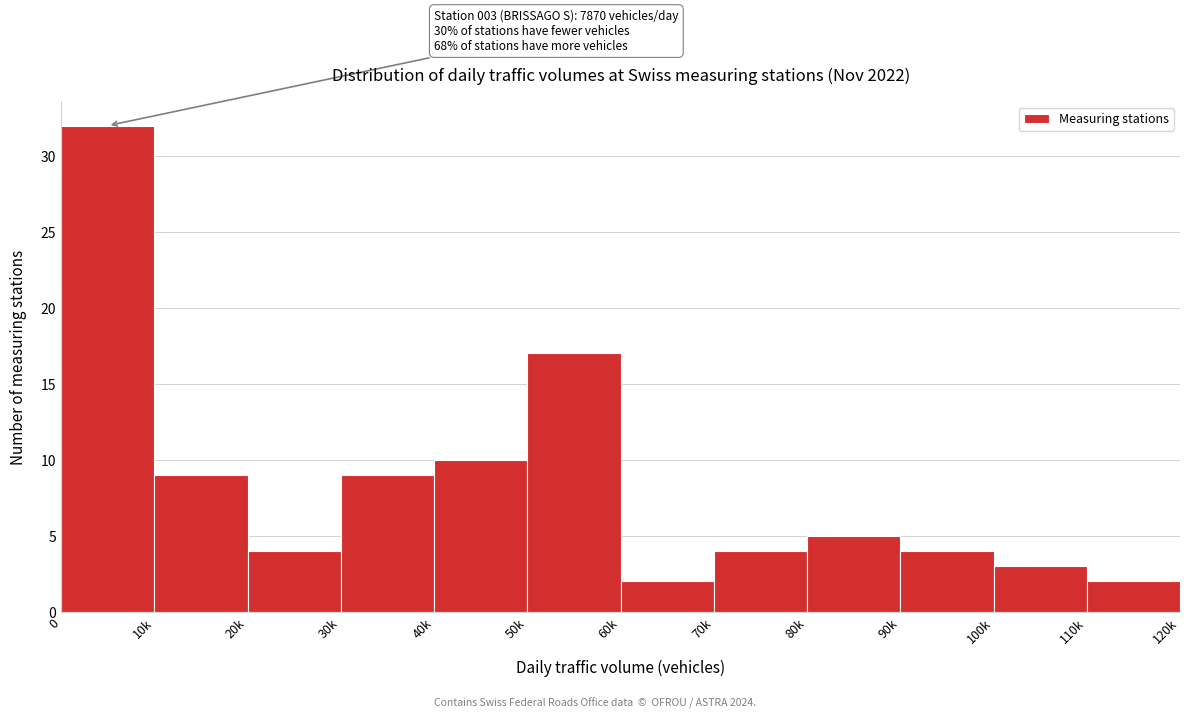

Reading right to left, transcribe all the data shown in this chart.

2	3	4	5	4	2	17	10	9	4	9	32